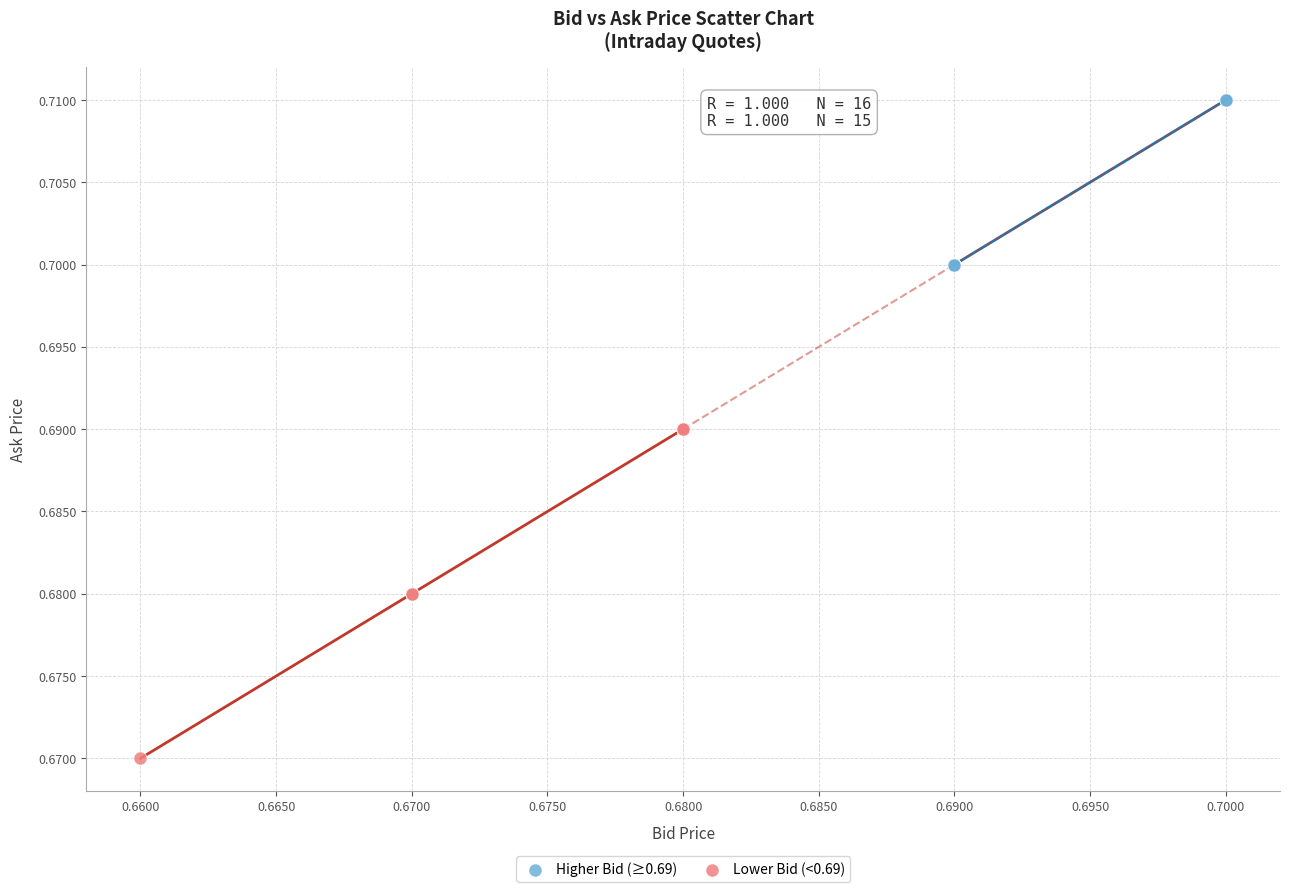

Which series reaches the maximum Y coordinate?

Higher Bid (≥0.69)